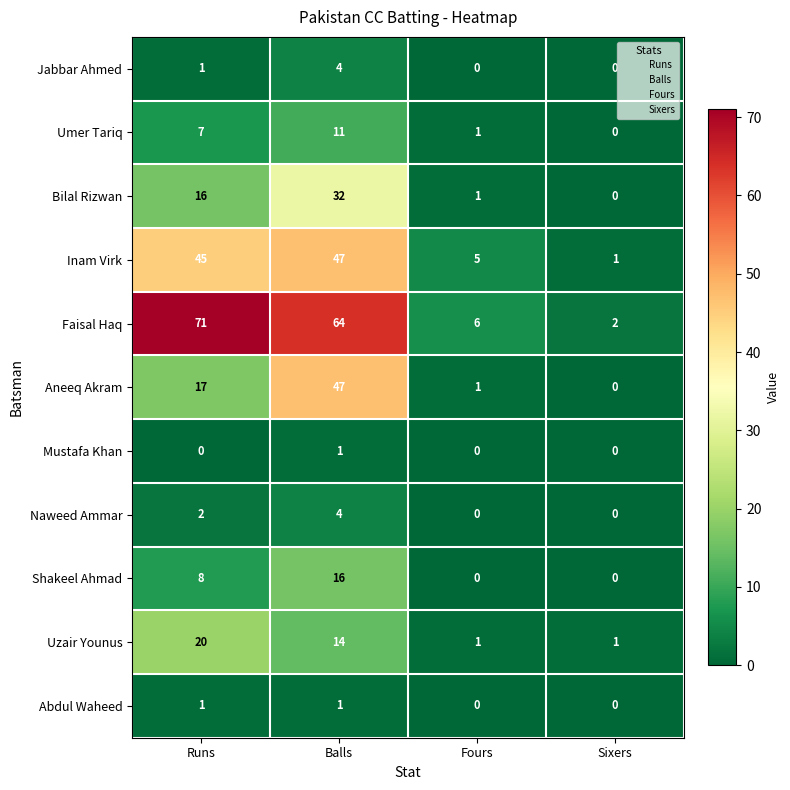

Count the Uzair Younus values in the range 1 to 20.

4